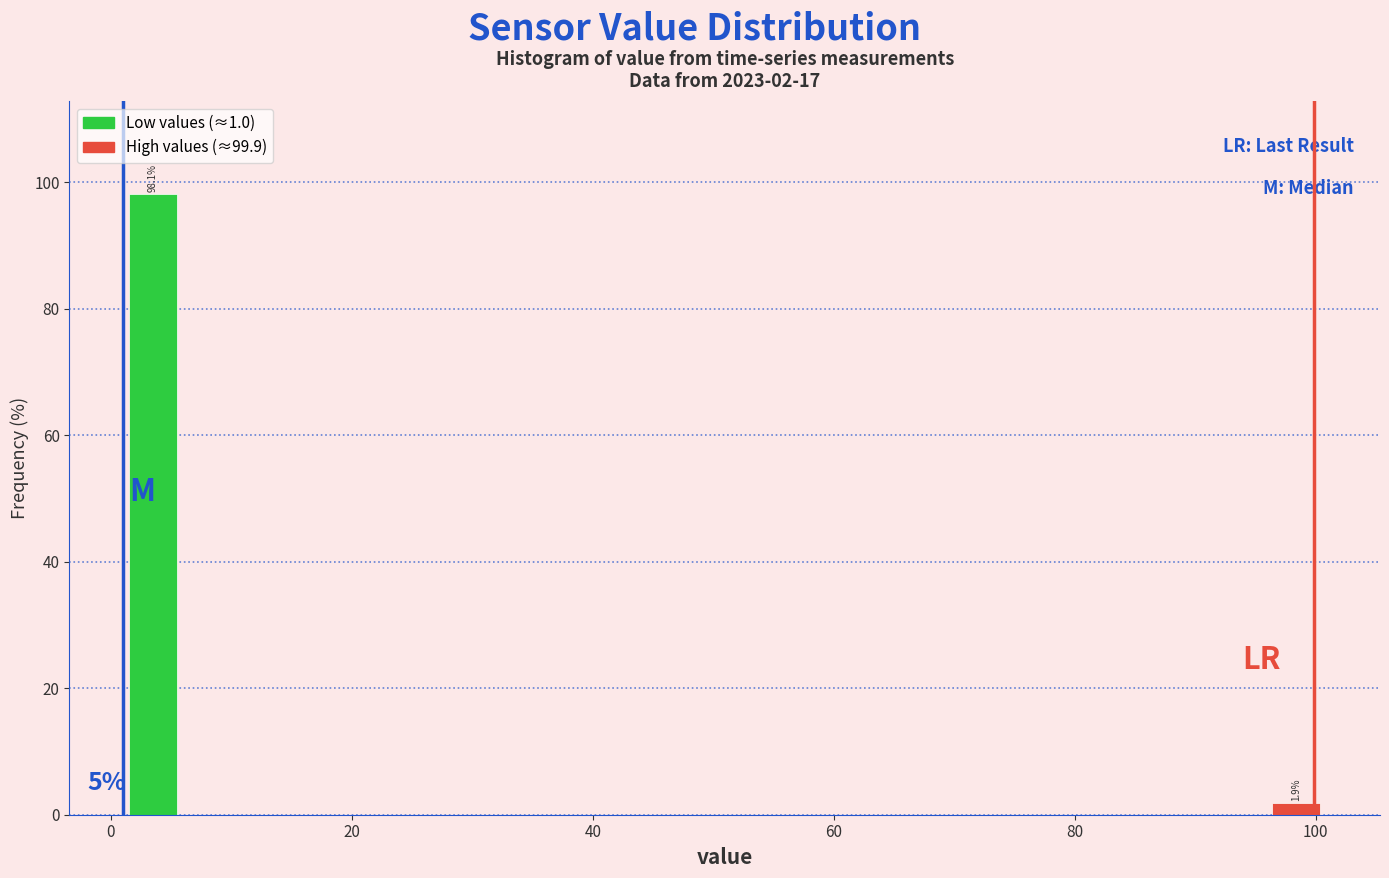

Read against the x-axis, roughly where is the centre of the tallest bar?

4